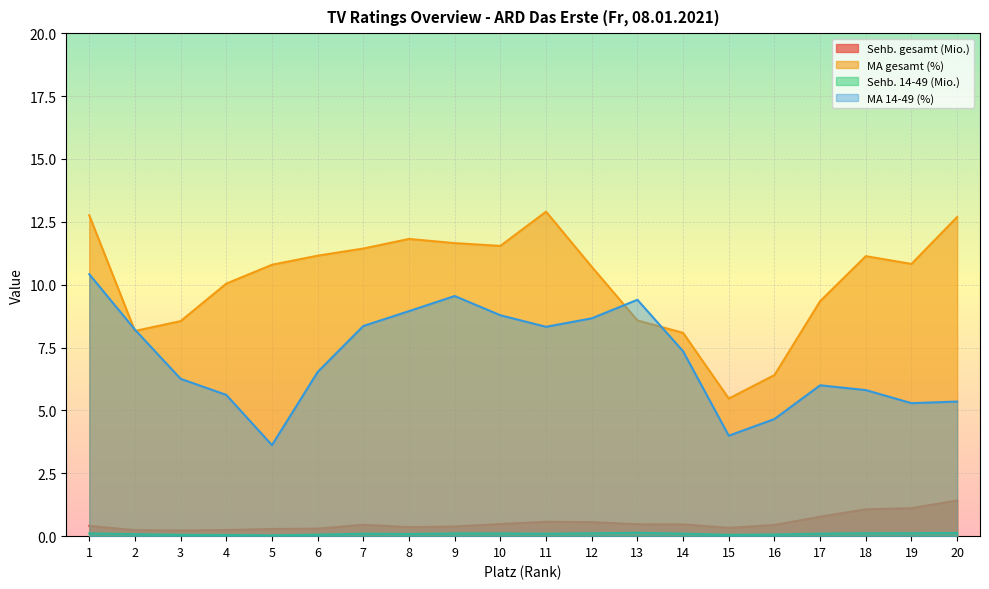

The value of MA 14-49 (%) at 19 is 5.3. True or false?

True